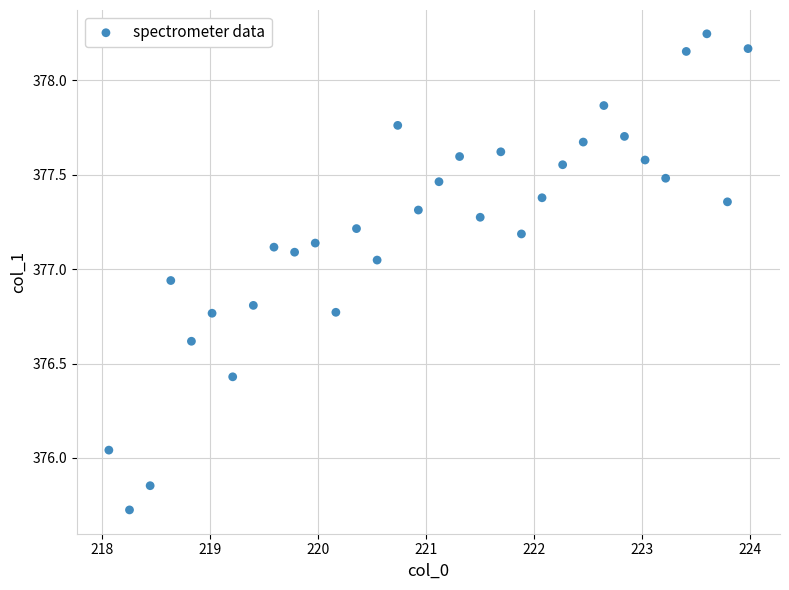

What is the range of X values (max minus min)?

5.9